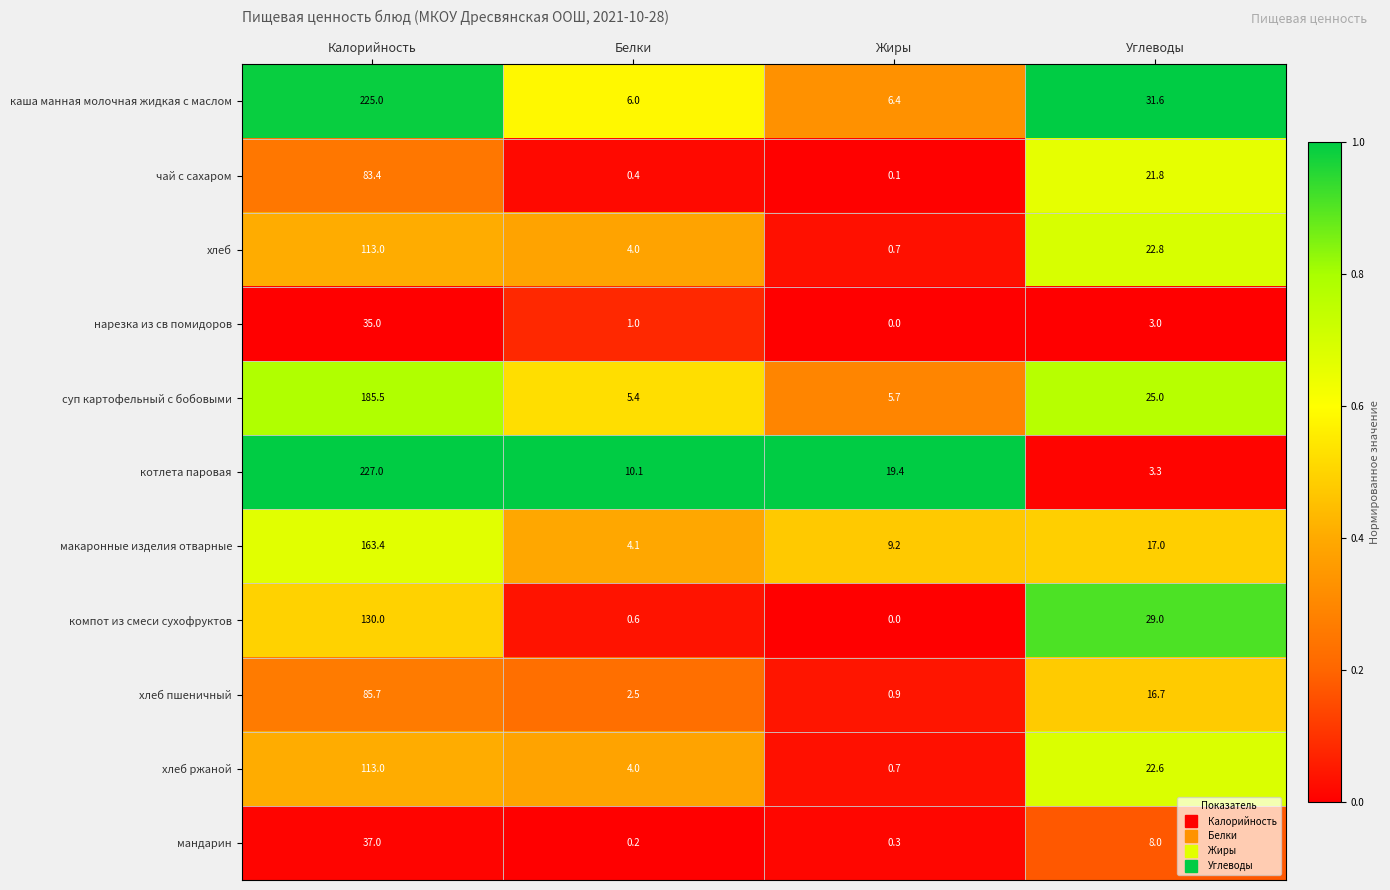

What is the total value across all series at Калорийность?

1398.0